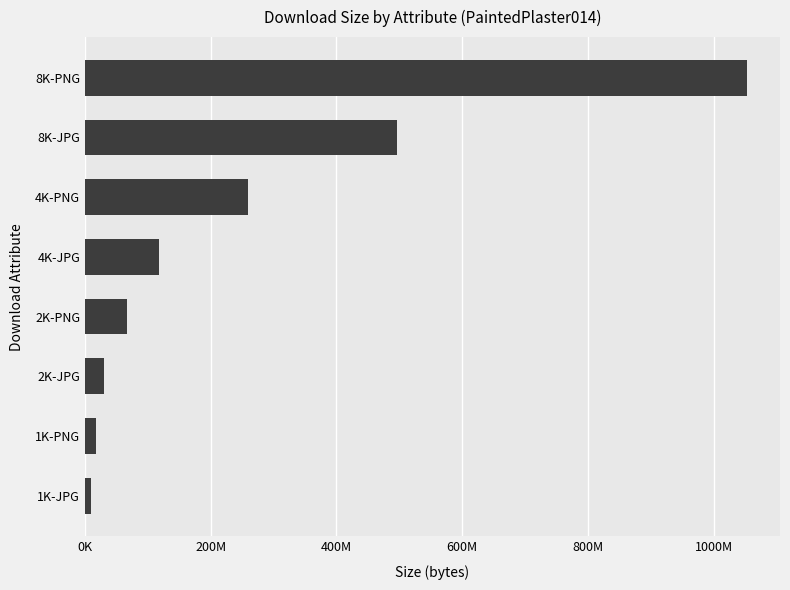

Which category has the lowest value across all series?

1K-JPG